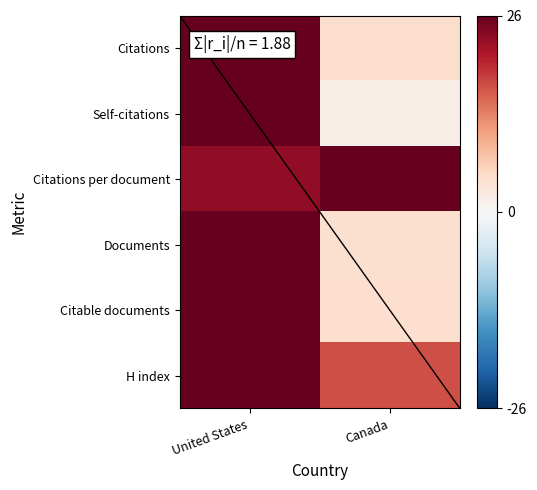

Which series has the largest range (max minus min)?

Self-citations